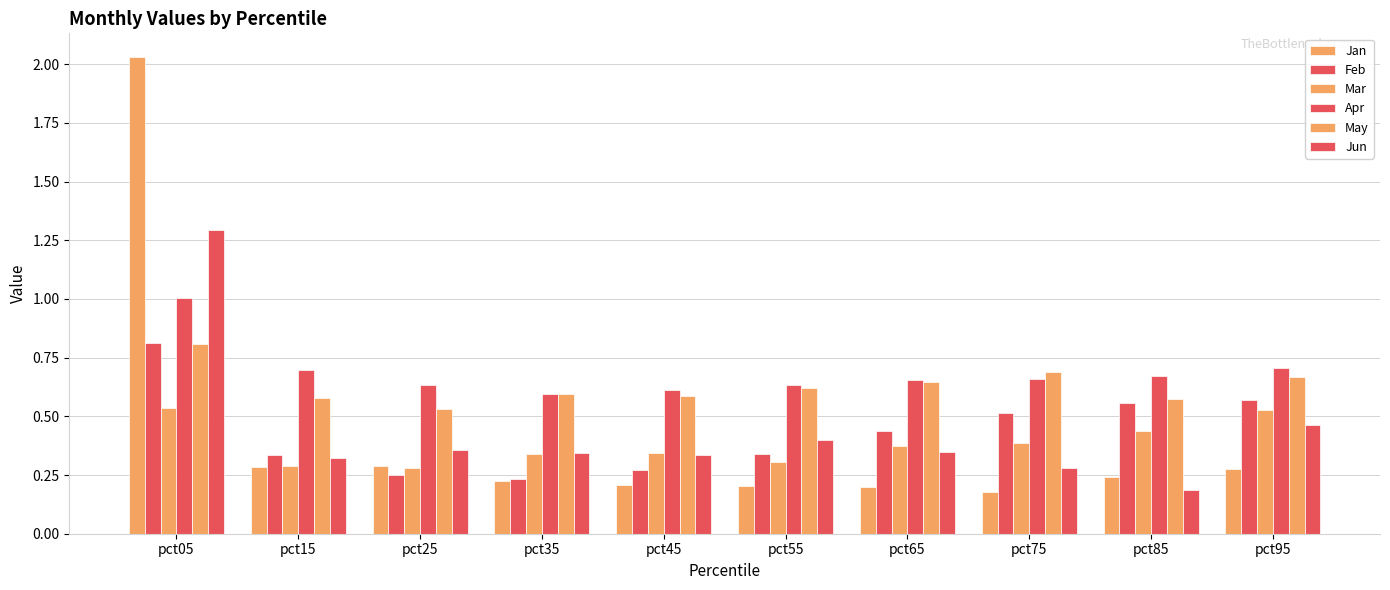

The Feb series shows 0.9 at pct75. True or false?

False